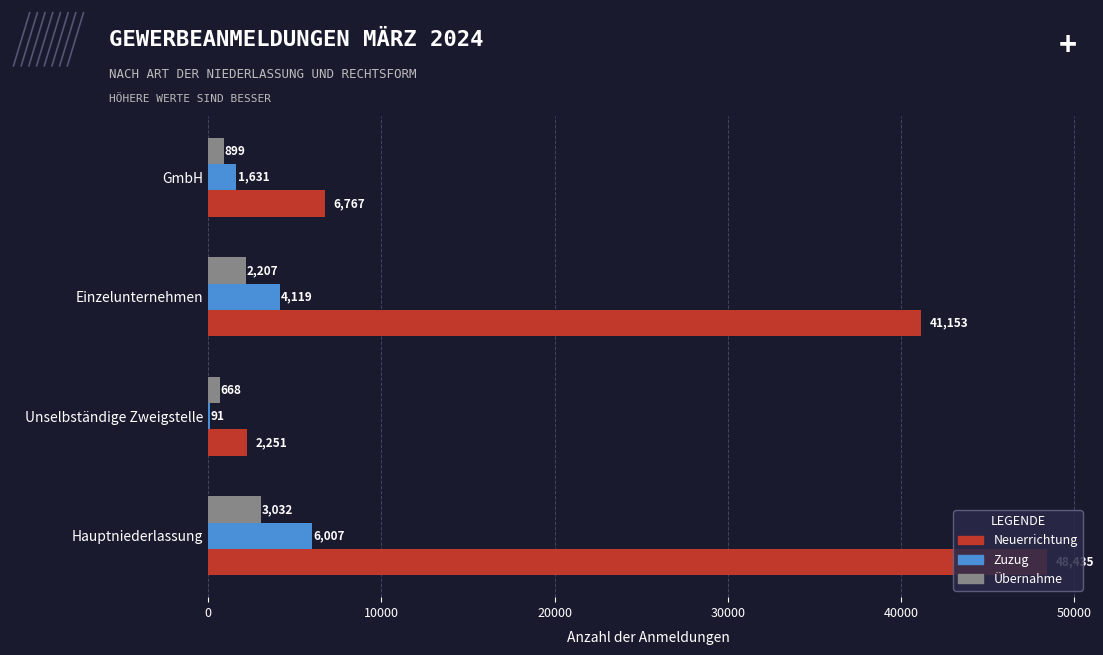

What is the total value across all series at Hauptniederlassung?

57474